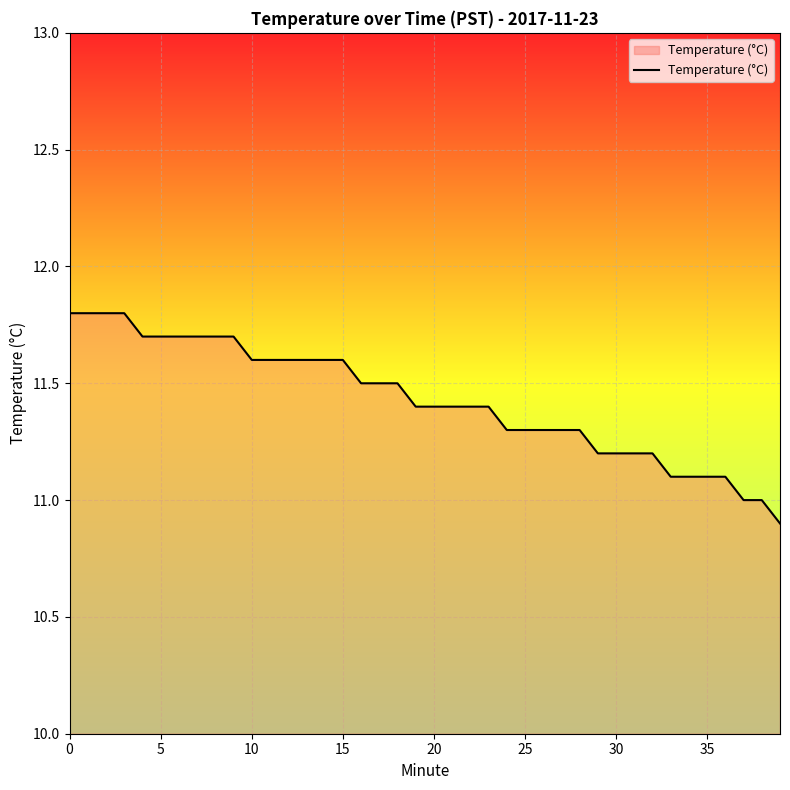

What is the difference between the maximum and minimum values?

0.9